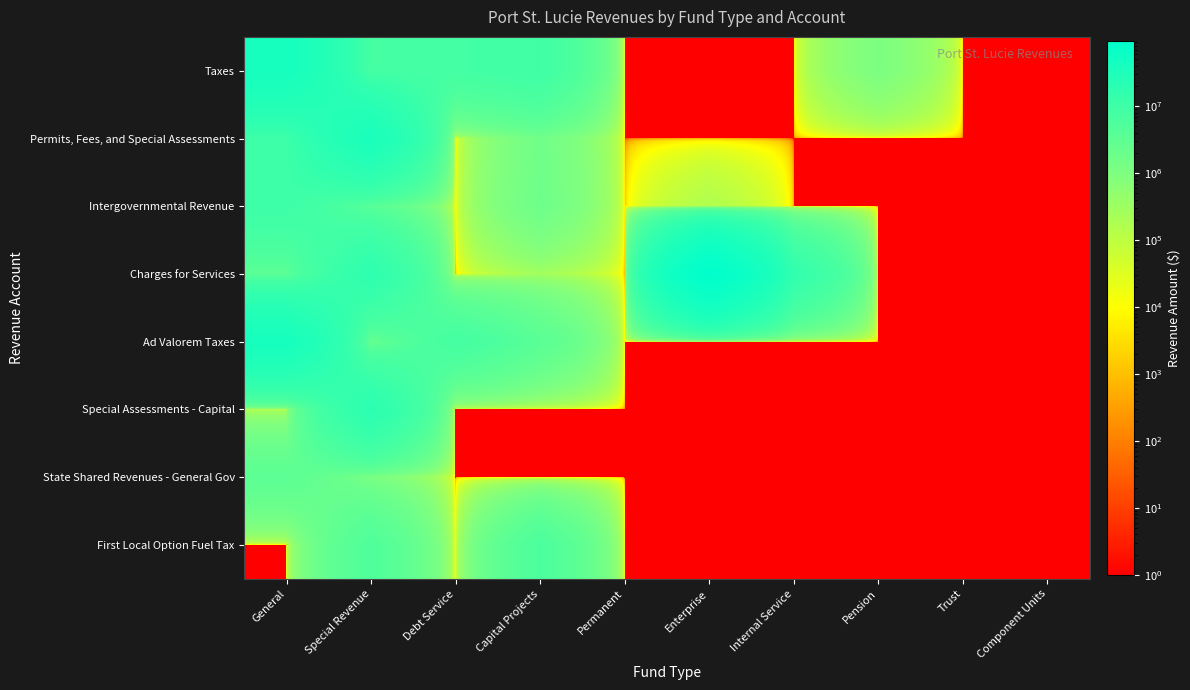

What is the difference between the highest and lowest values at Pension?

1082036